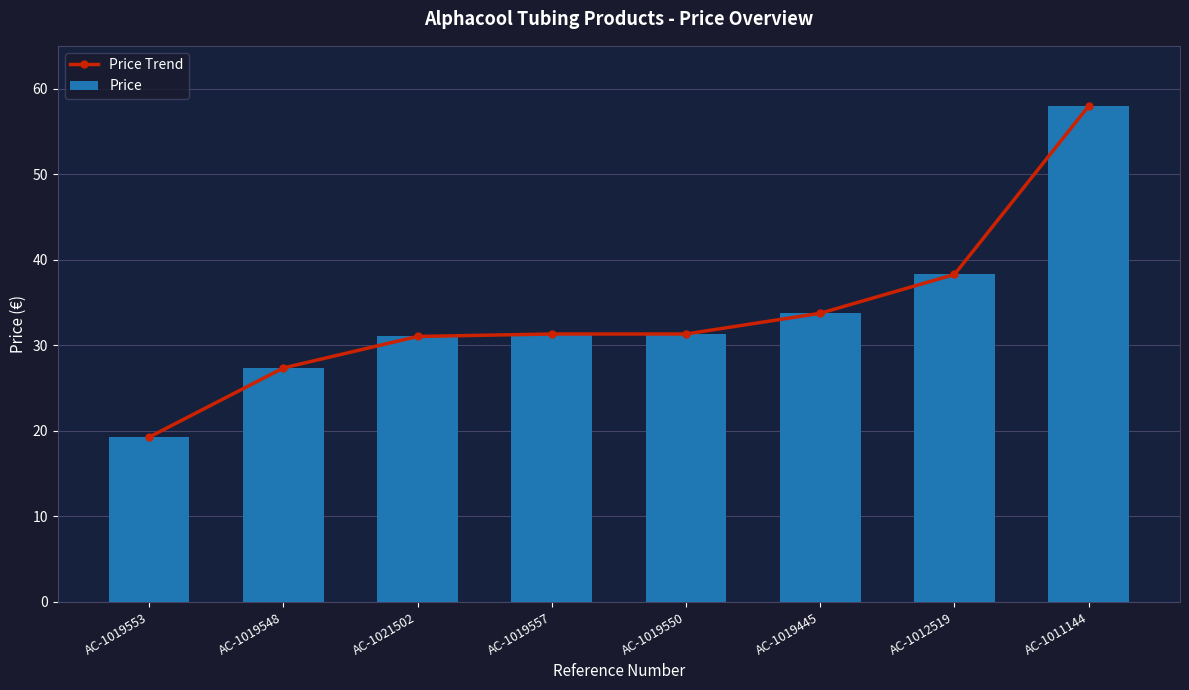

How many data points in Price are above 31?

6